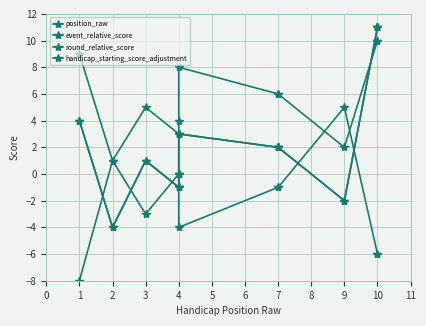

The event_relative_score series shows -4 at 0. True or false?

True